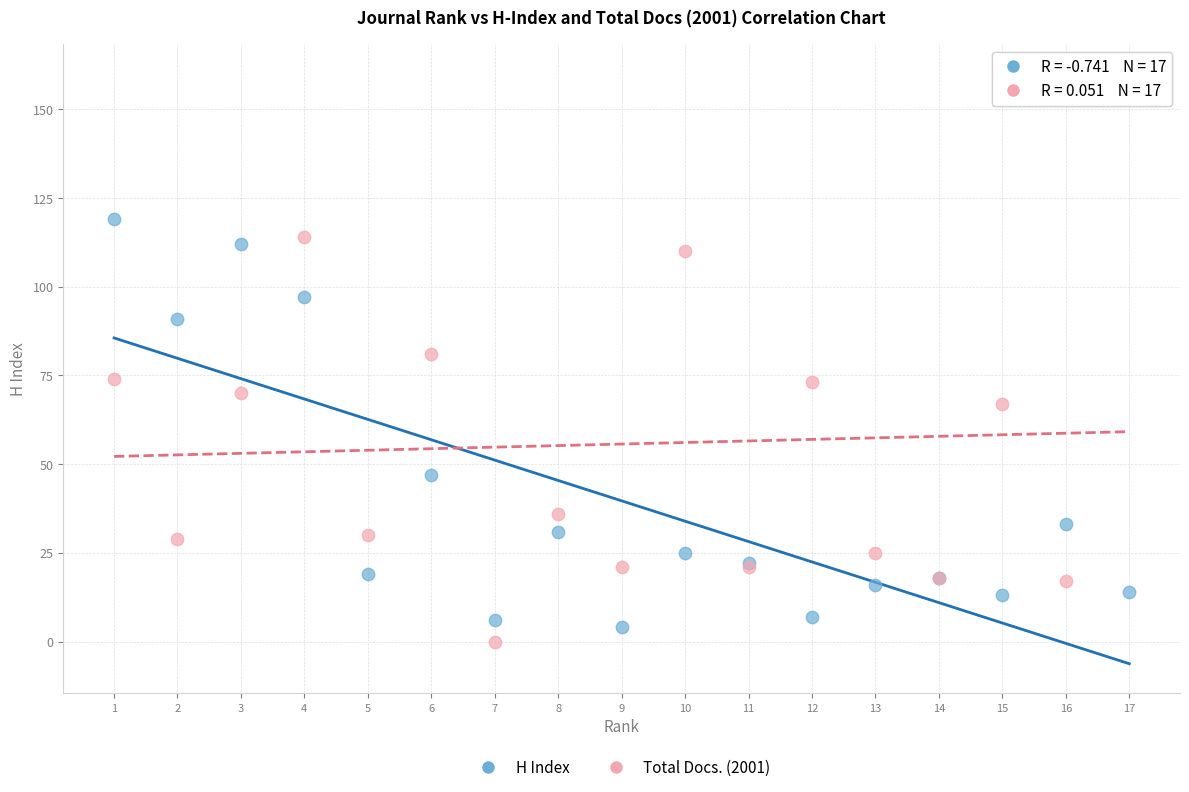

Which series reaches the maximum Y coordinate?

Total Docs. (2001)